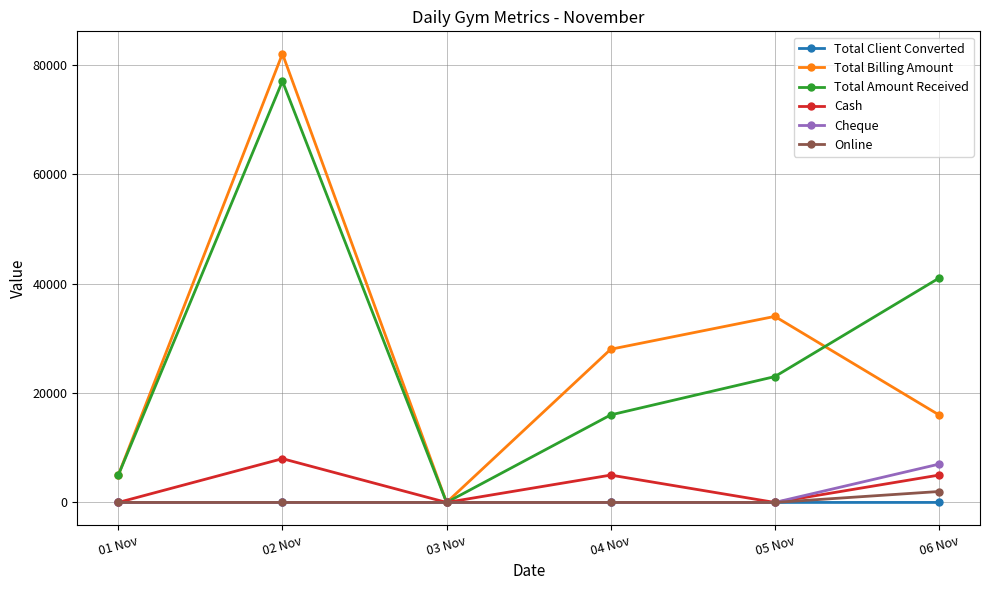

Which series has the widest spread of values?

Total Billing Amount